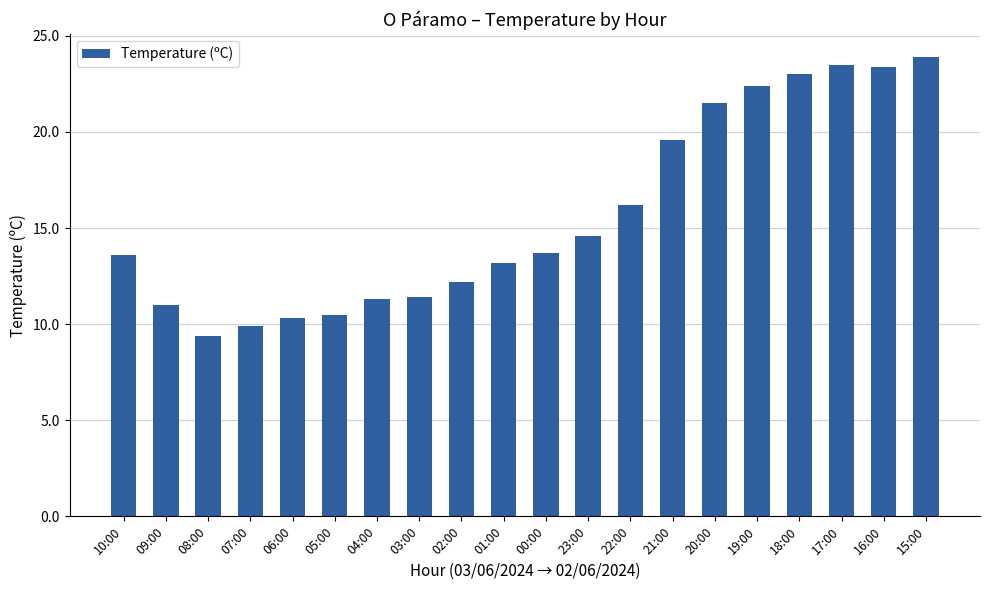

Which has a higher value, 07:00 or 20:00?

20:00